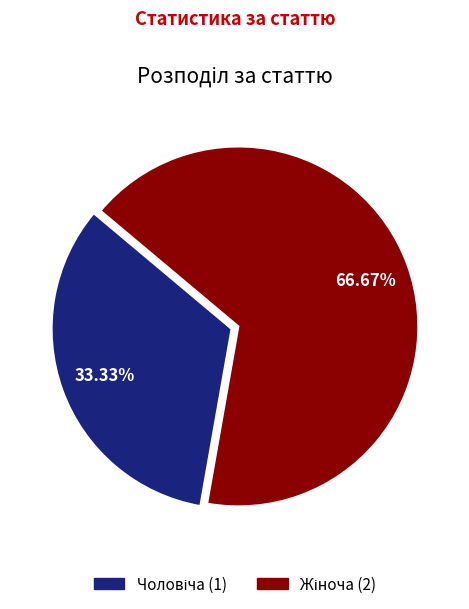

Count the number of slices in the pie.

2